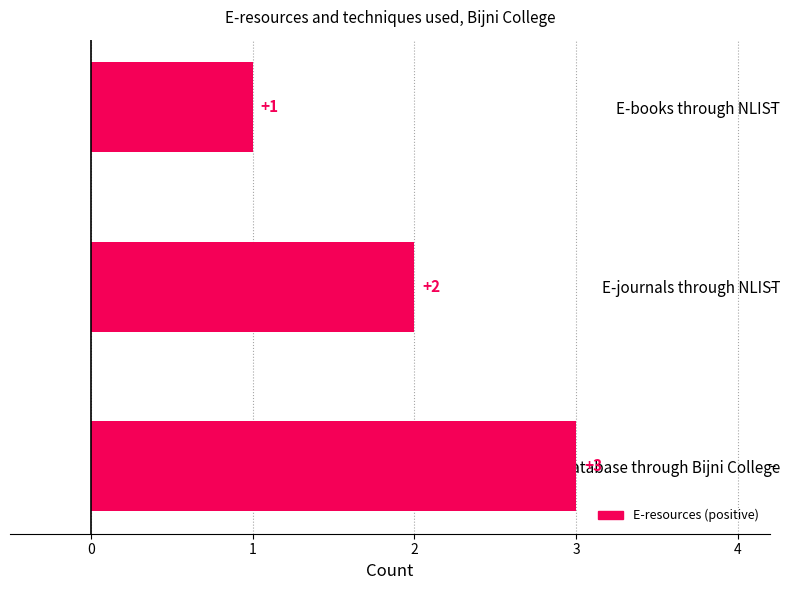

The value at E-journals through NLIST is 3. True or false?

False